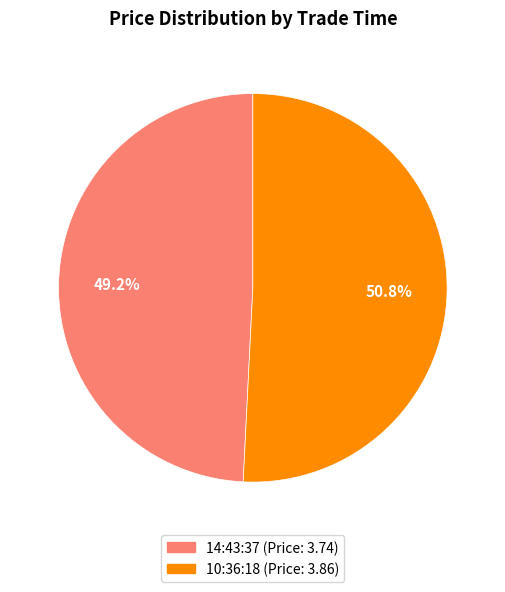

What percentage is the 10:36:18 slice, to the nearest percent?

51%